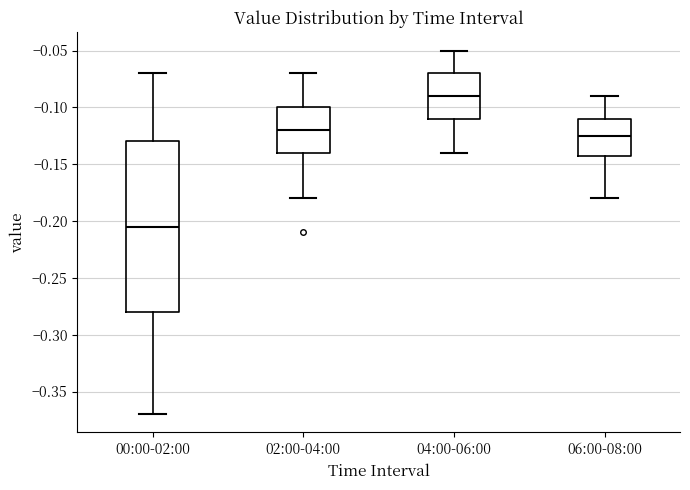

Where does the upper whisker of the box for 02:00-04:00 end on the y-axis? The values are not printed on the chart, so give them approximately, as read against the axis.

-0.070